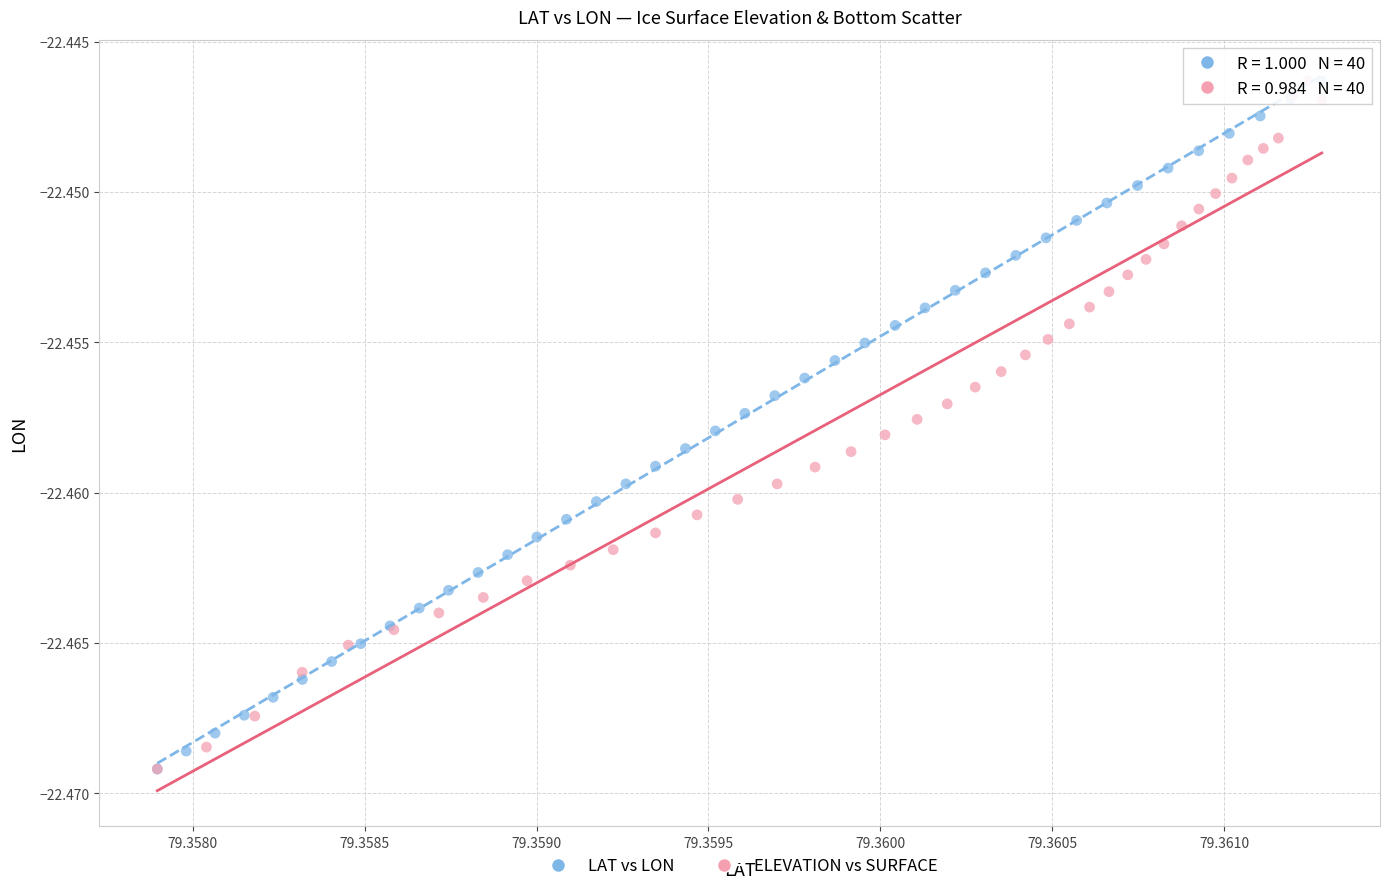

What are all the series names shown in the legend?

LAT vs LON, ELEVATION vs SURFACE